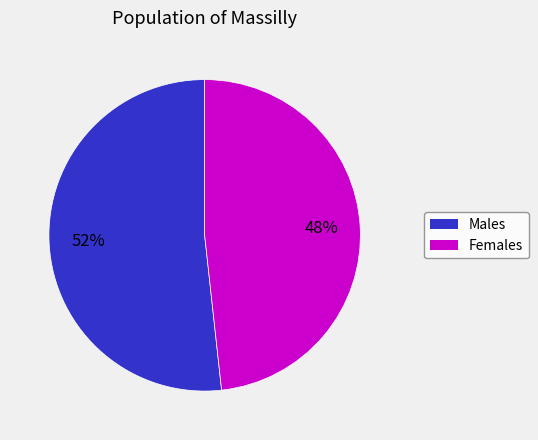

To the nearest percent, what is the average slice percentage?

50%